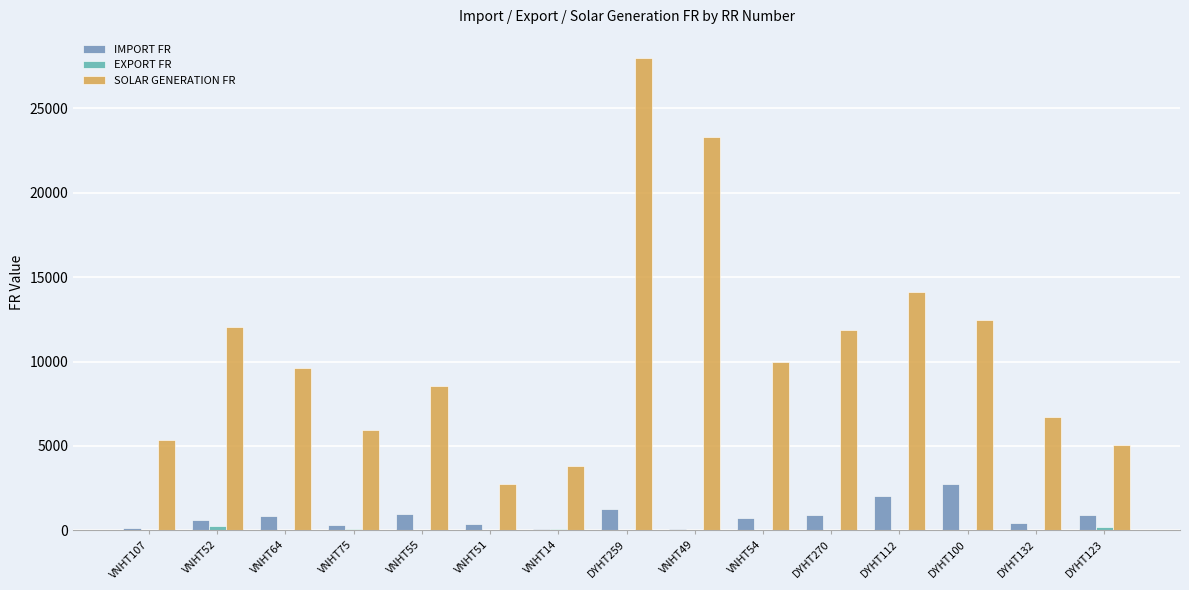

The value of SOLAR GENERATION FR at VNHT49 is 23296.2. True or false?

True